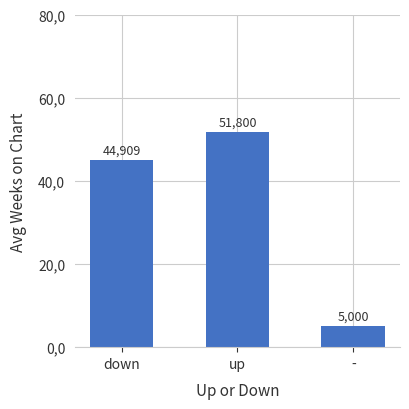

What is the smallest value displayed?

5.0